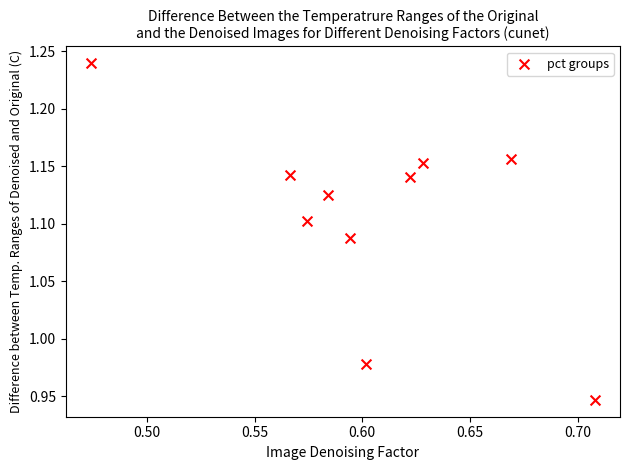

What is the average X value?

0.6